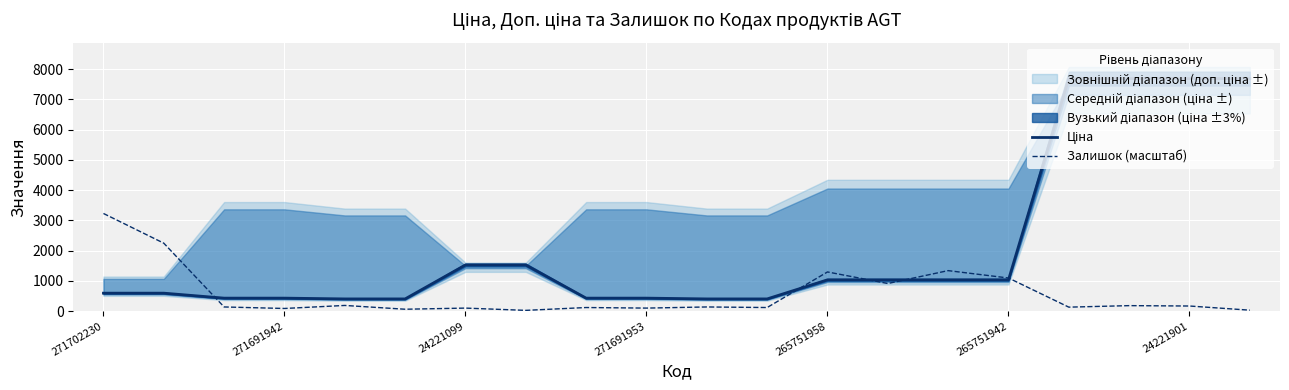

How many lines are shown in the chart?

2